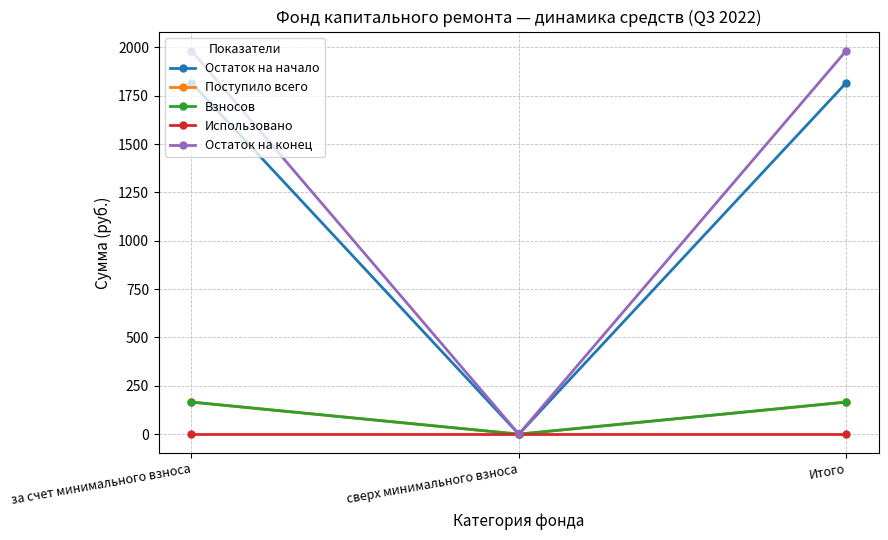

What is the value of the Взносов point at the 3rd from the left?

165.8